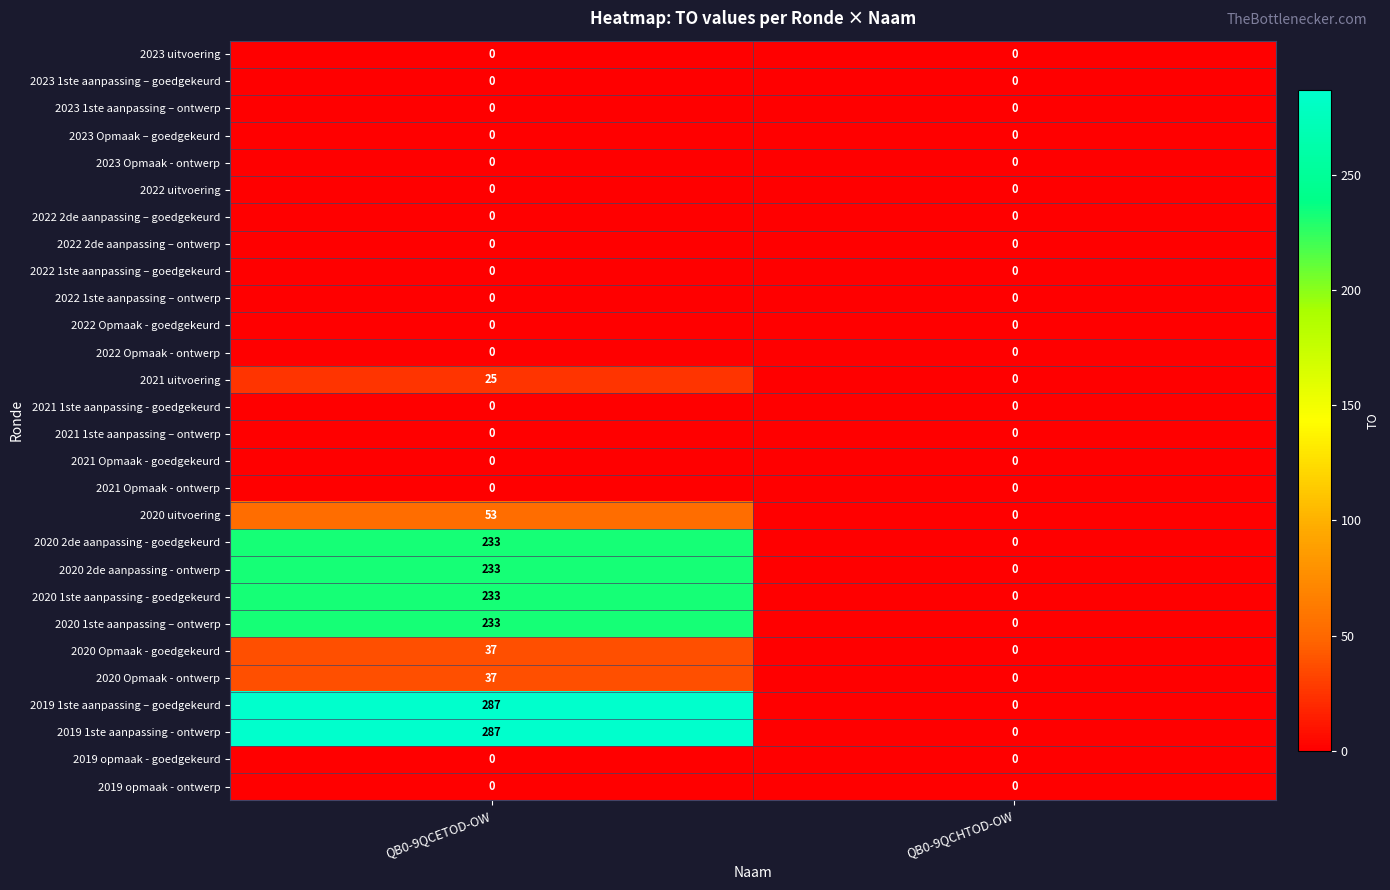

At how many categories does at least one series exceed 102?

1